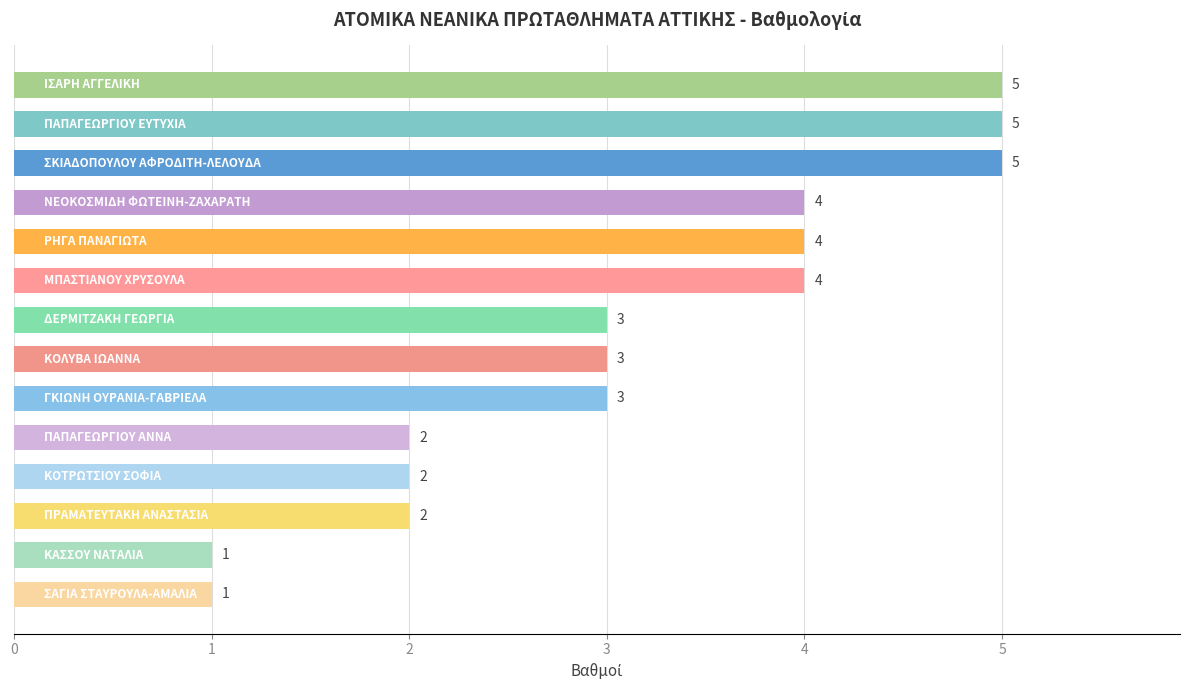

Count the values in the range 2 to 4.

9